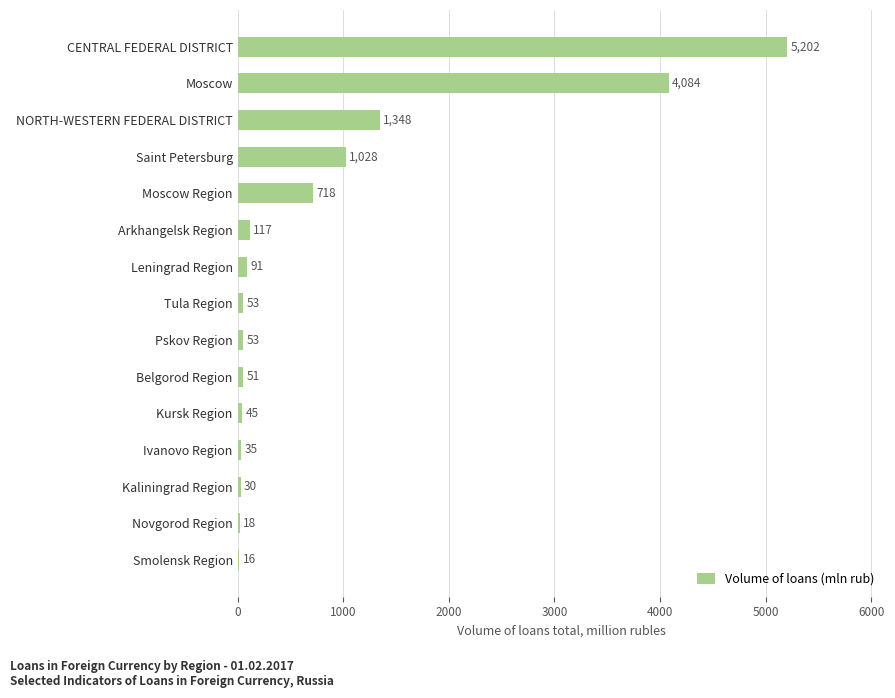

Reading bottom to top, list all the values displayed in this chart.

Smolensk Region=16	Novgorod Region=18	Kaliningrad Region=30	Ivanovo Region=35	Kursk Region=45	Belgorod Region=51	Pskov Region=53	Tula Region=53	Leningrad Region=91	Arkhangelsk Region=117	Moscow Region=718	Saint Petersburg=1028	NORTH-WESTERN FEDERAL DISTRICT=1348	Moscow=4084	CENTRAL FEDERAL DISTRICT=5202